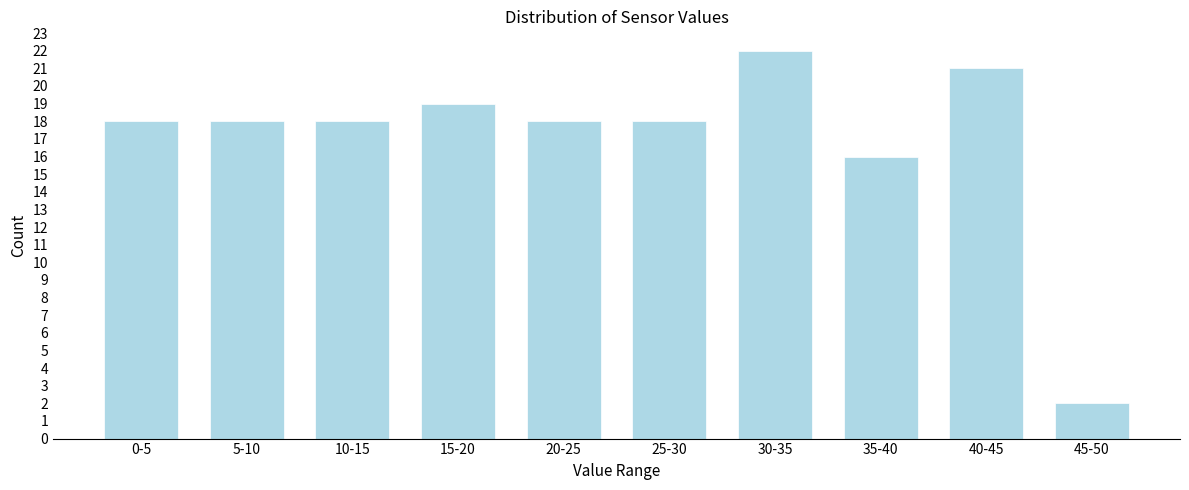

Reading left to right, list all the values displayed in this chart.

0-5=18	5-10=18	10-15=18	15-20=19	20-25=18	25-30=18	30-35=22	35-40=16	40-45=21	45-50=2